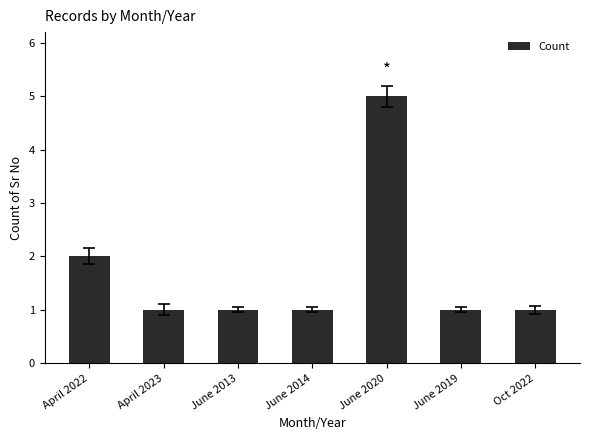

Where is the data nearest to the value 3?

April 2022